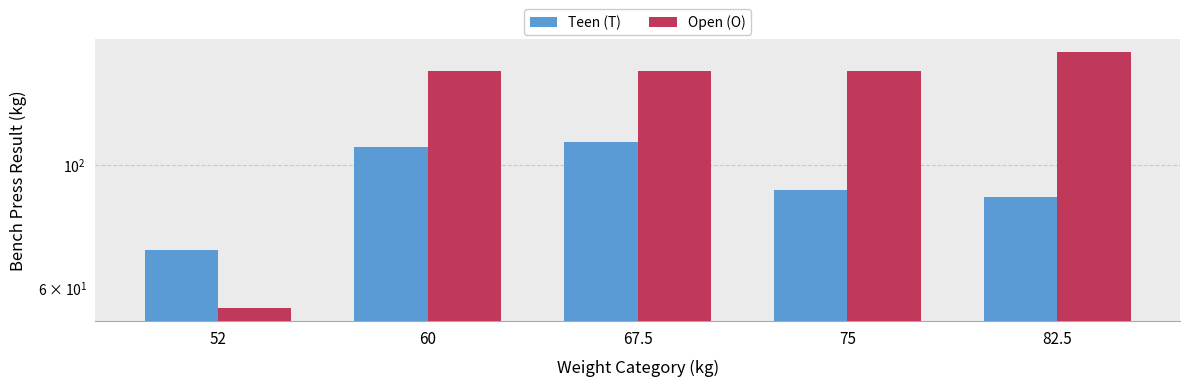

How many data points does each series have?

5